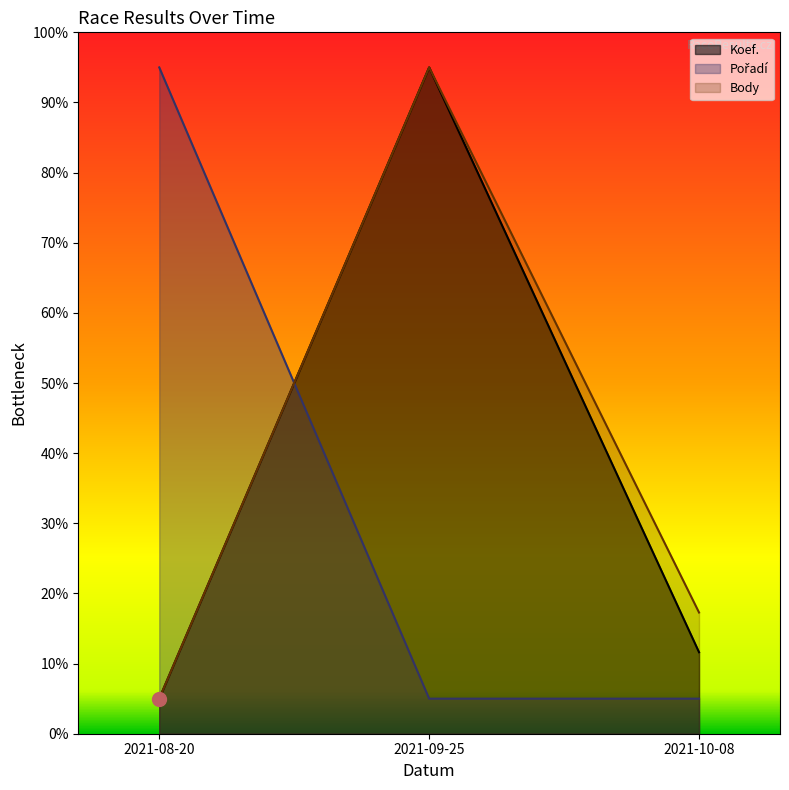

What is the average value of the Koef. series?

37.2